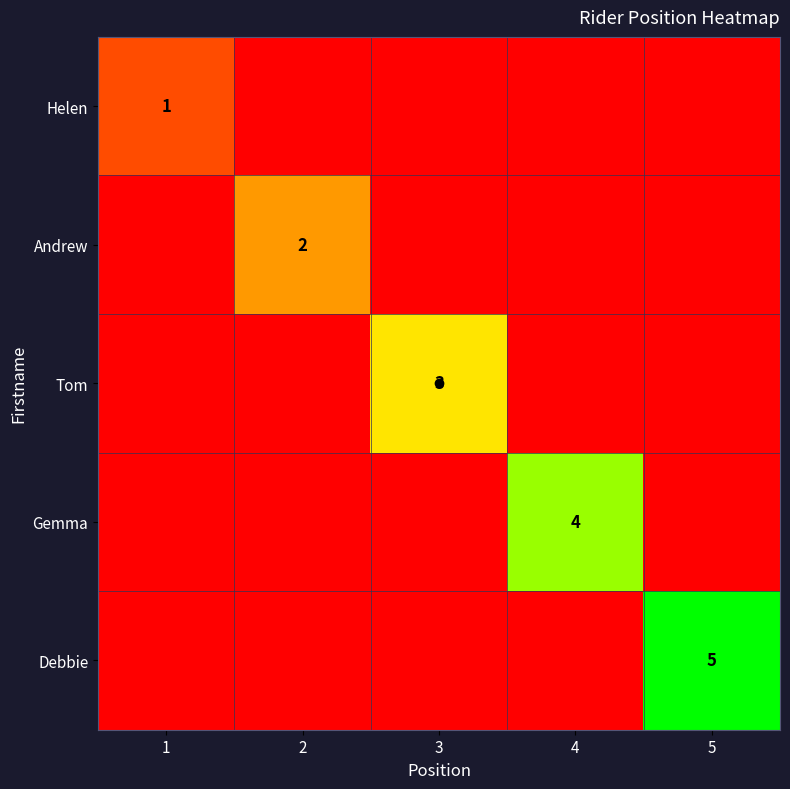

Between 4 and 2, which is larger?

4